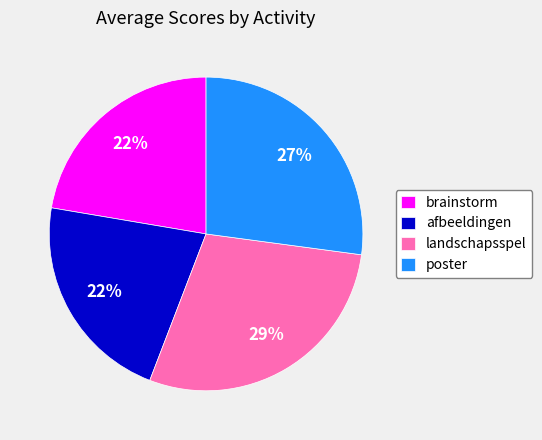

Is there a majority slice in this chart?

No